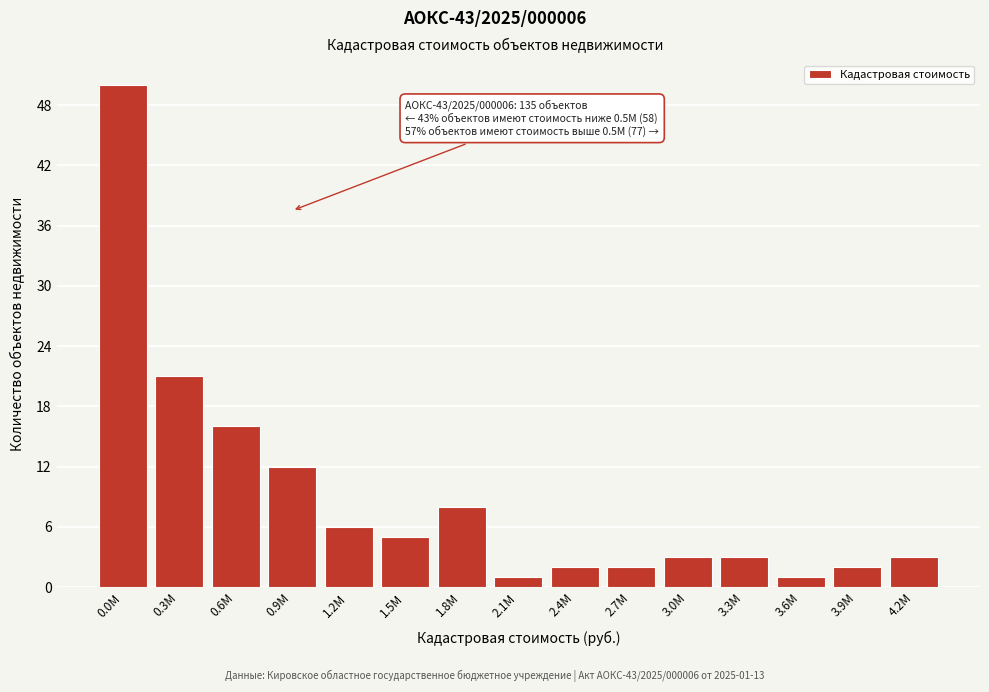

Reading right to left, list all the values displayed in this chart.

4.2M=3	3.9M=2	3.6M=1	3.3M=3	3.0M=3	2.7M=2	2.4M=2	2.1M=1	1.8M=8	1.5M=5	1.2M=6	0.9M=12	0.6M=16	0.3M=21	0.0M=50